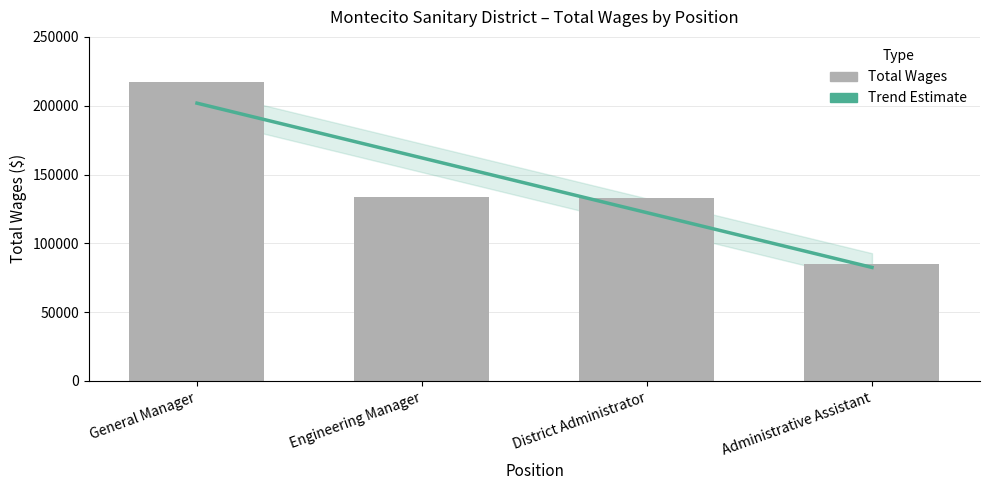

What is the label of the 4th bar from the left?

Administrative Assistant